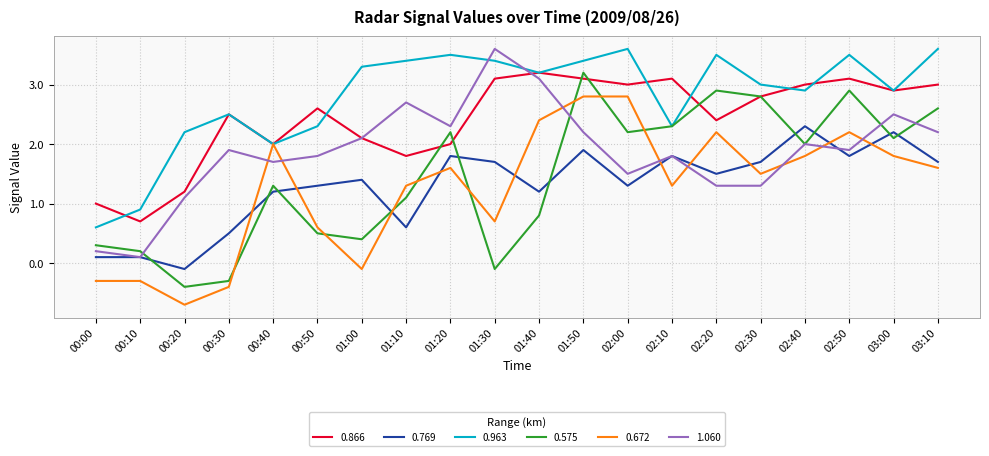

The 0.963 series shows 4.8 at 02:20. True or false?

False